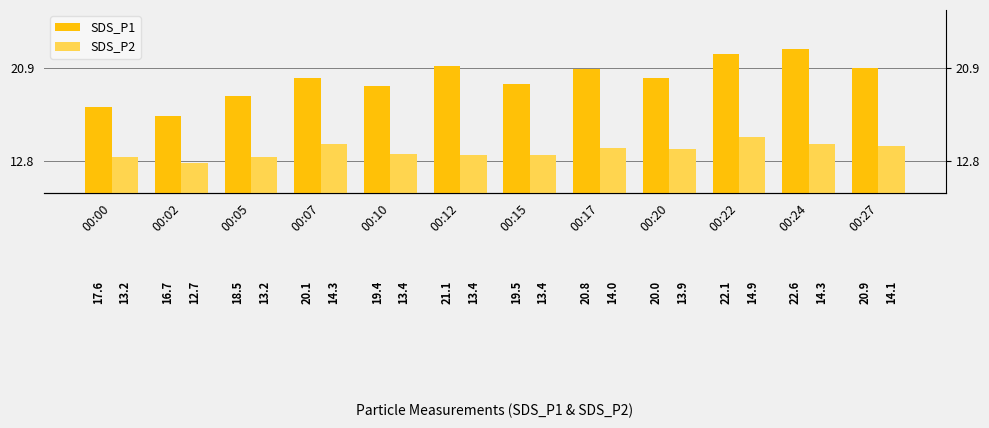

List the series in order of their peak value, highest first.

SDS_P1, SDS_P2